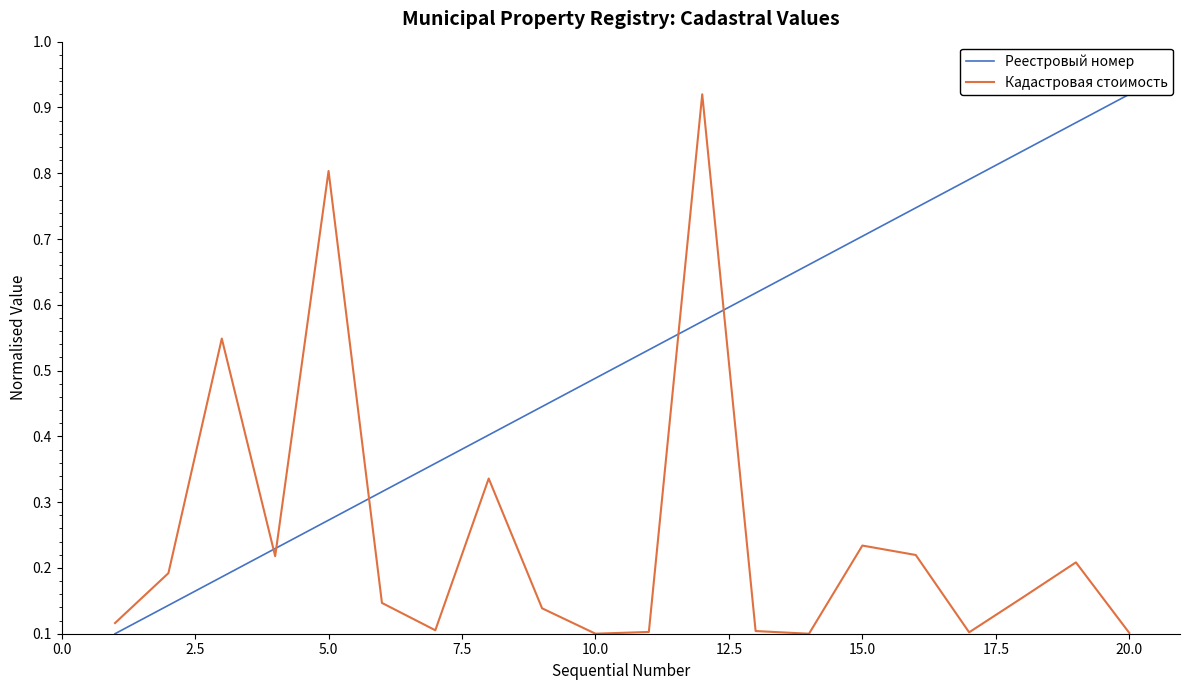

Reading left to right, transcribe all the data shown in this chart.

Реестровый номер: 0.1	0.1	0.2	0.2	0.3	0.3	0.4	0.4	0.4	0.5	0.5	0.6	0.6	0.7	0.7	0.7	0.8	0.8	0.9	0.9
Кадастровая стоимость: 0.1	0.2	0.5	0.2	0.8	0.1	0.1	0.3	0.1	0.1	0.1	0.9	0.1	0.1	0.2	0.2	0.1	0.2	0.2	0.1